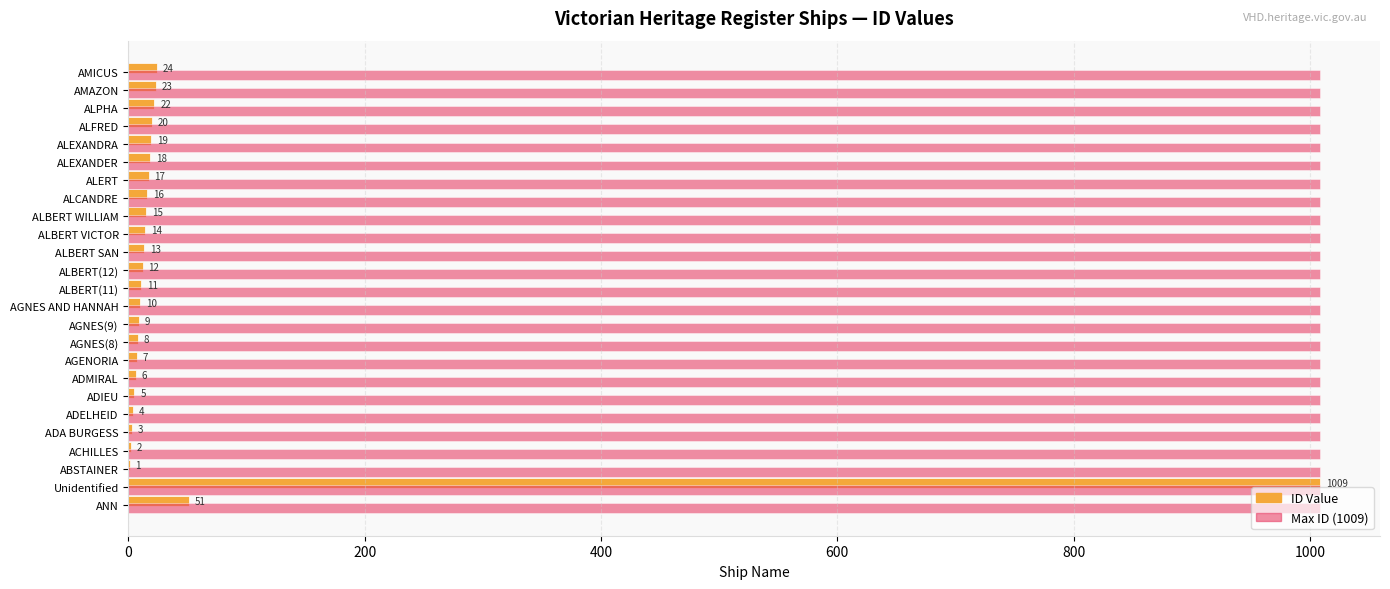

What is the sum of the Max ID (1009) values at ALCANDRE and ALBERT WILLIAM?

2018